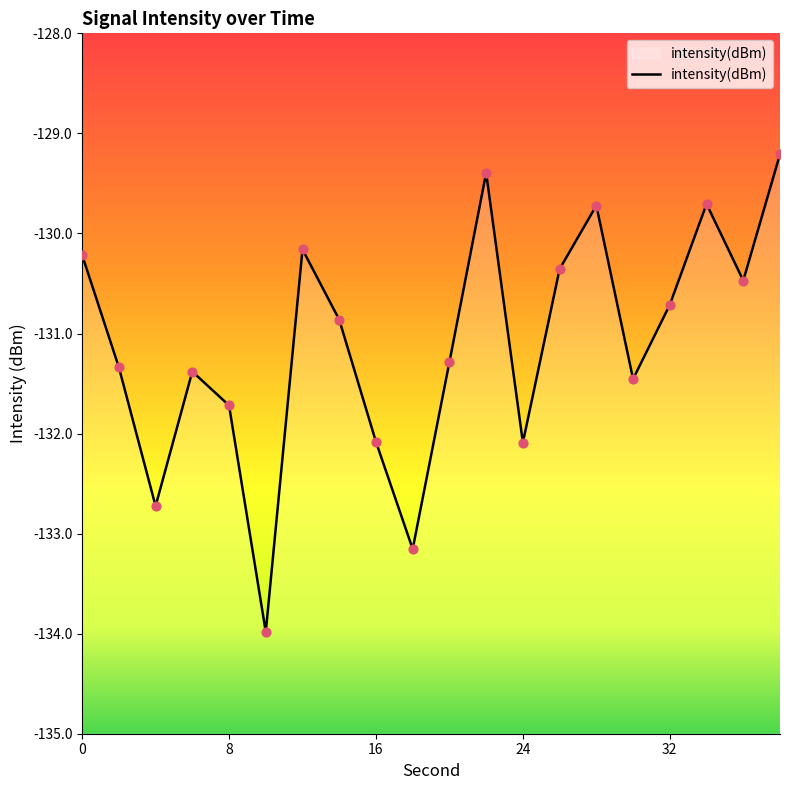

Which has a higher value, 0 or 12?

12